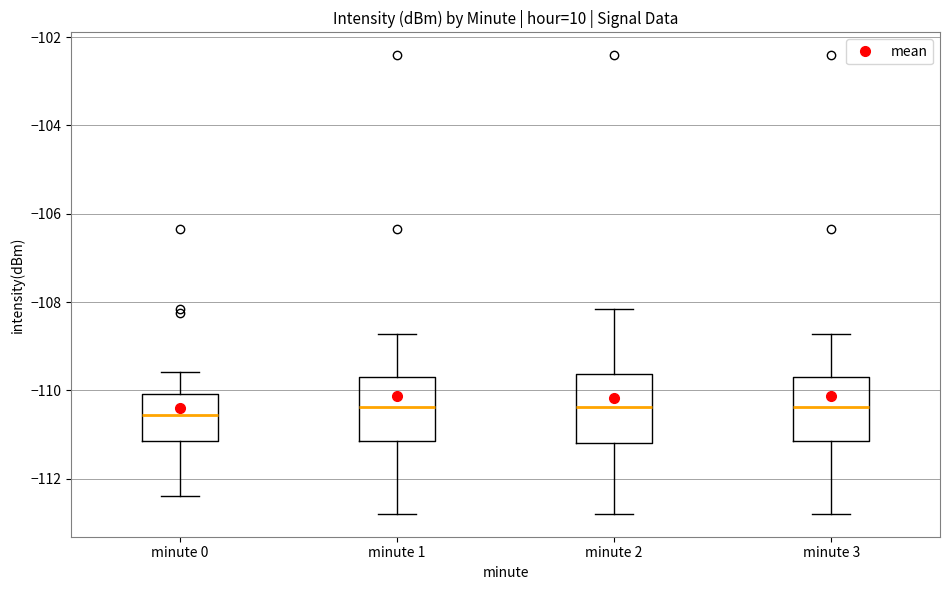

Reading left to right, read every box against the y-axis: the position of its median line, the range the box covers, and the ends of its whiskers. The values are not printed on the chart, so give them approximately, as read against the axis.

minute 0: median -110.6, box -111.2 to -110.0, whiskers -112.4 to -109.6
minute 1: median -110.4, box -111.2 to -109.6, whiskers -112.8 to -108.8
minute 2: median -110.4, box -111.2 to -109.6, whiskers -112.8 to -108.2
minute 3: median -110.4, box -111.2 to -109.6, whiskers -112.8 to -108.8